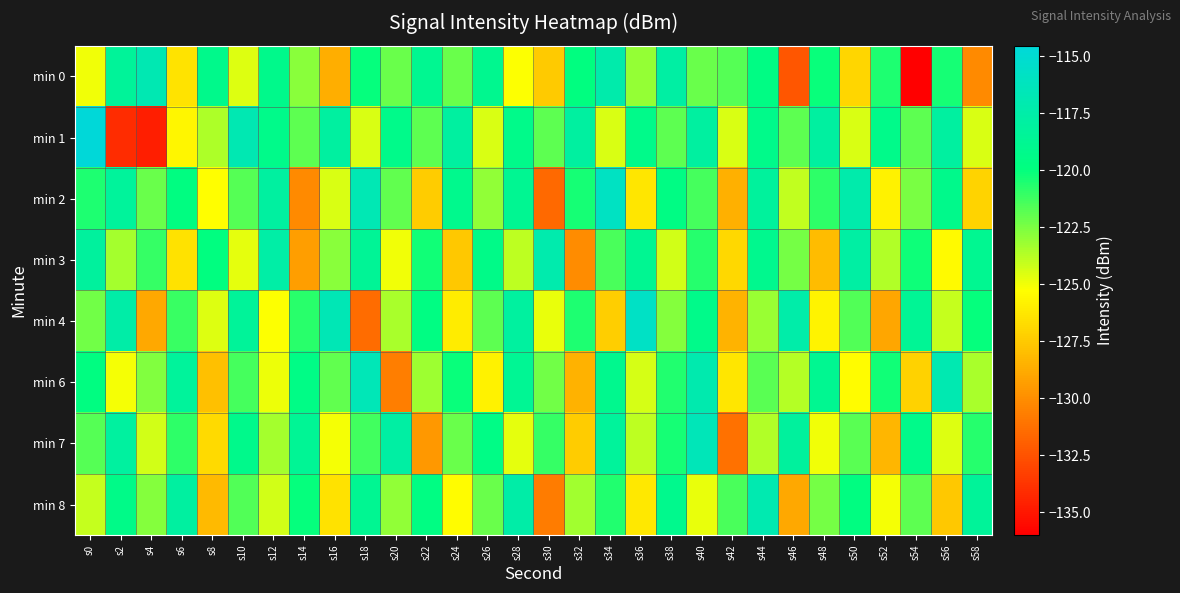

What is the difference between the highest and lowest values at s40?

8.3